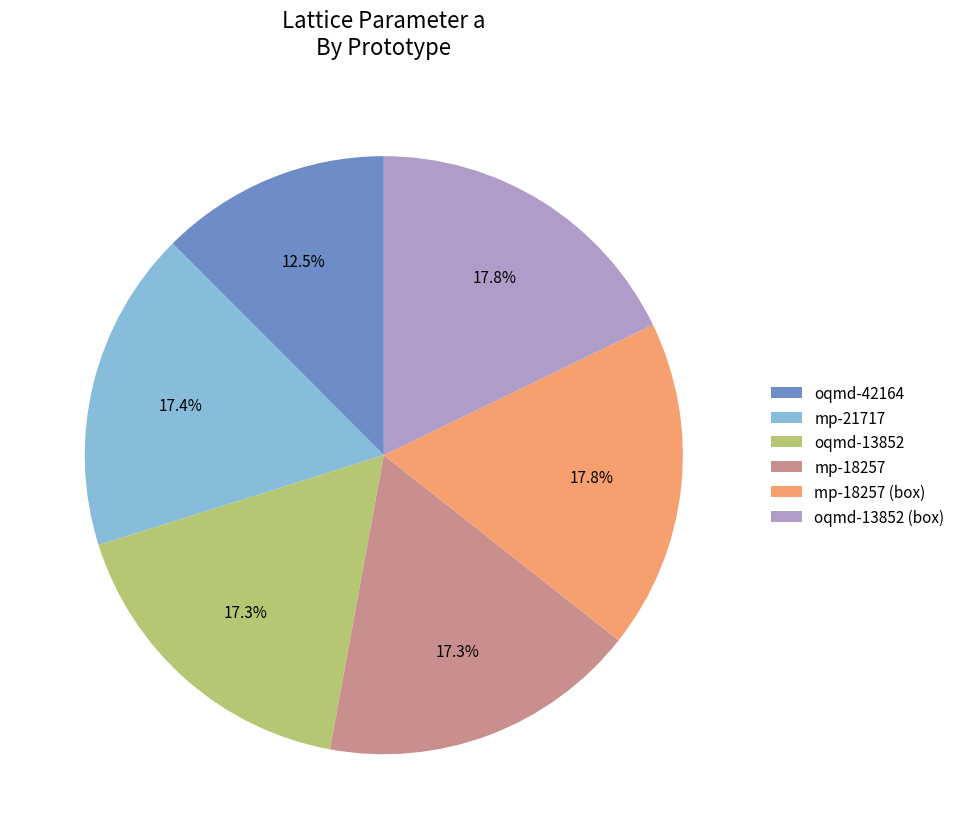

What is the smallest slice in the pie chart?

oqmd-42164